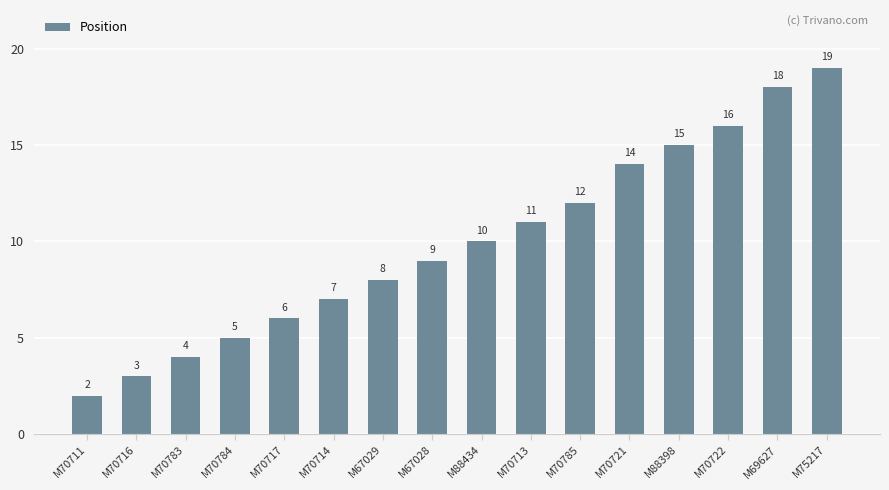

Count the number of data series in this chart.

1